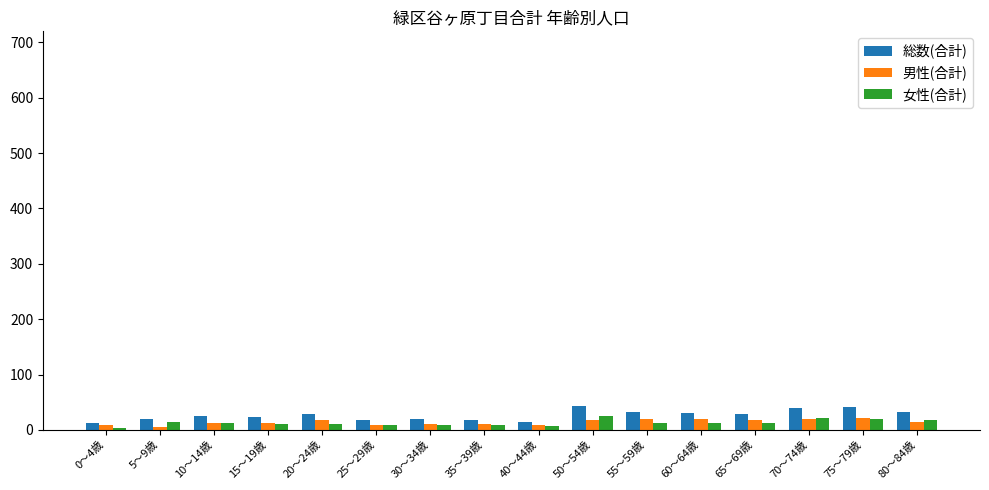

What is the difference between the maximum and second lowest values in the 総数(合計) series?

28